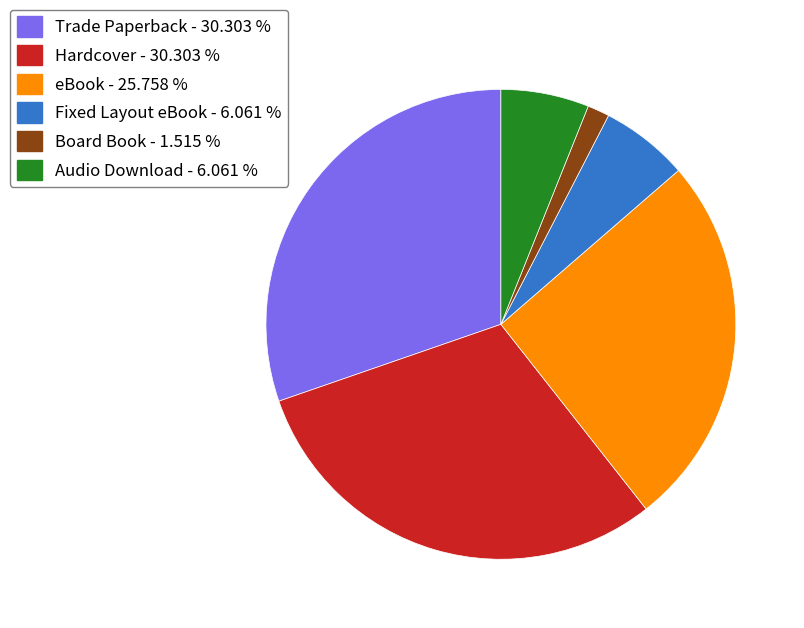

What is the ratio of the value at Hardcover to the value at eBook?

1.2